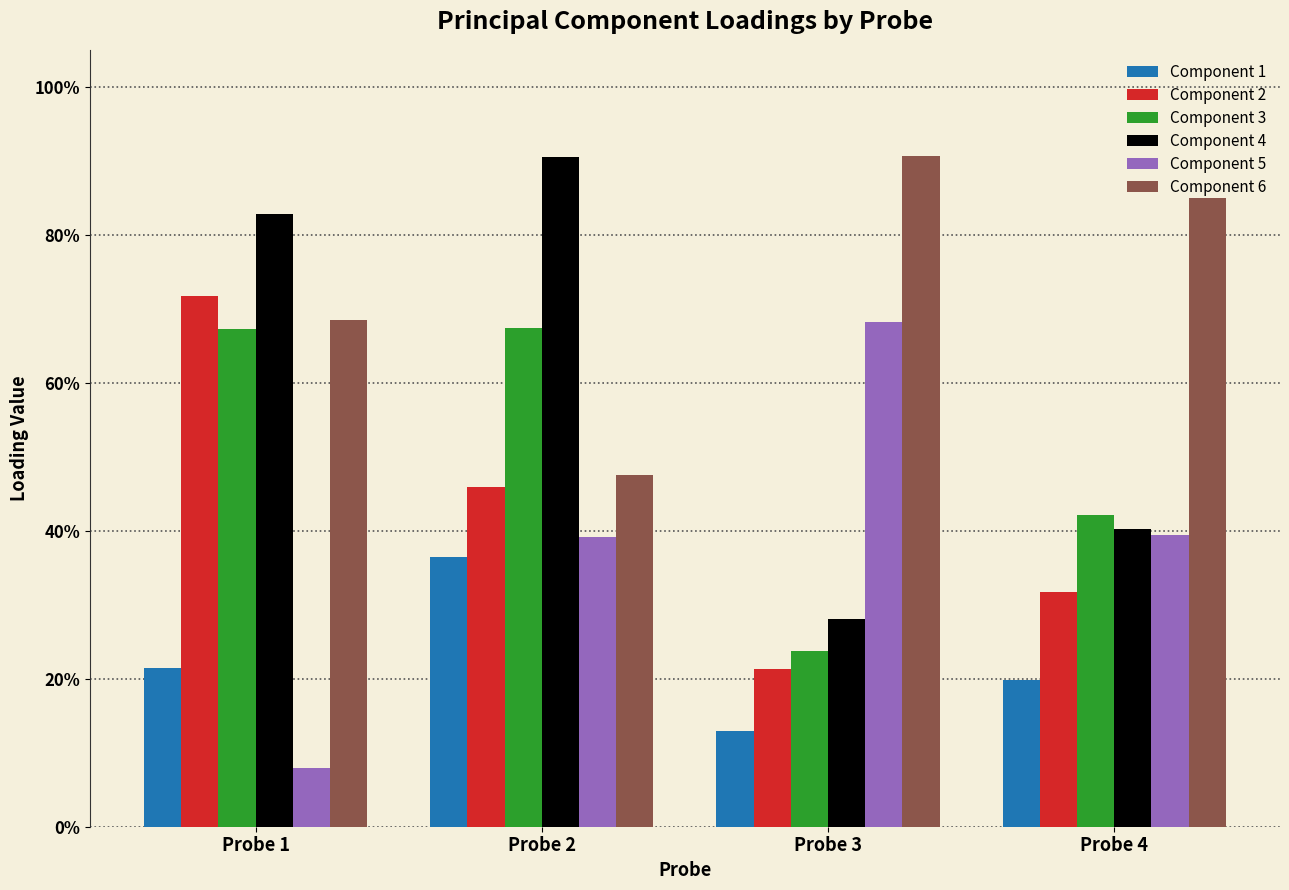

At how many categories does at least one series exceed 0?

4